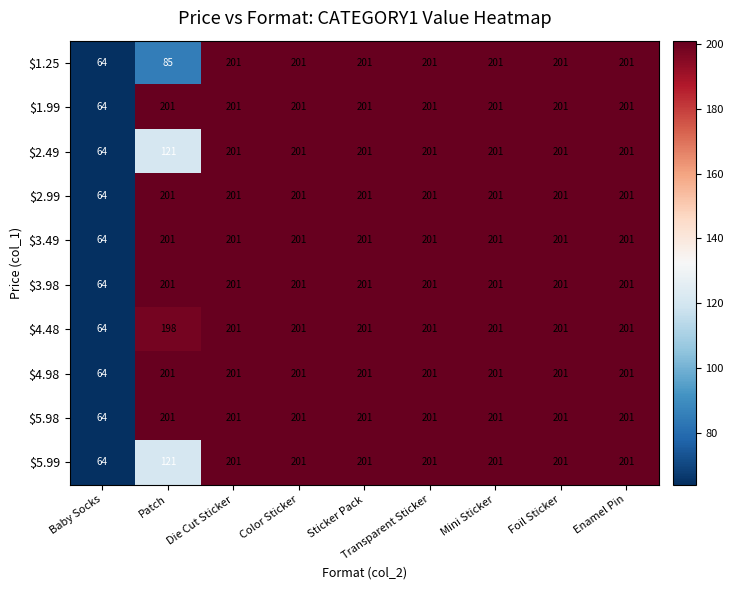

What is the difference between the maximum and minimum values in the $3.98 series?

137